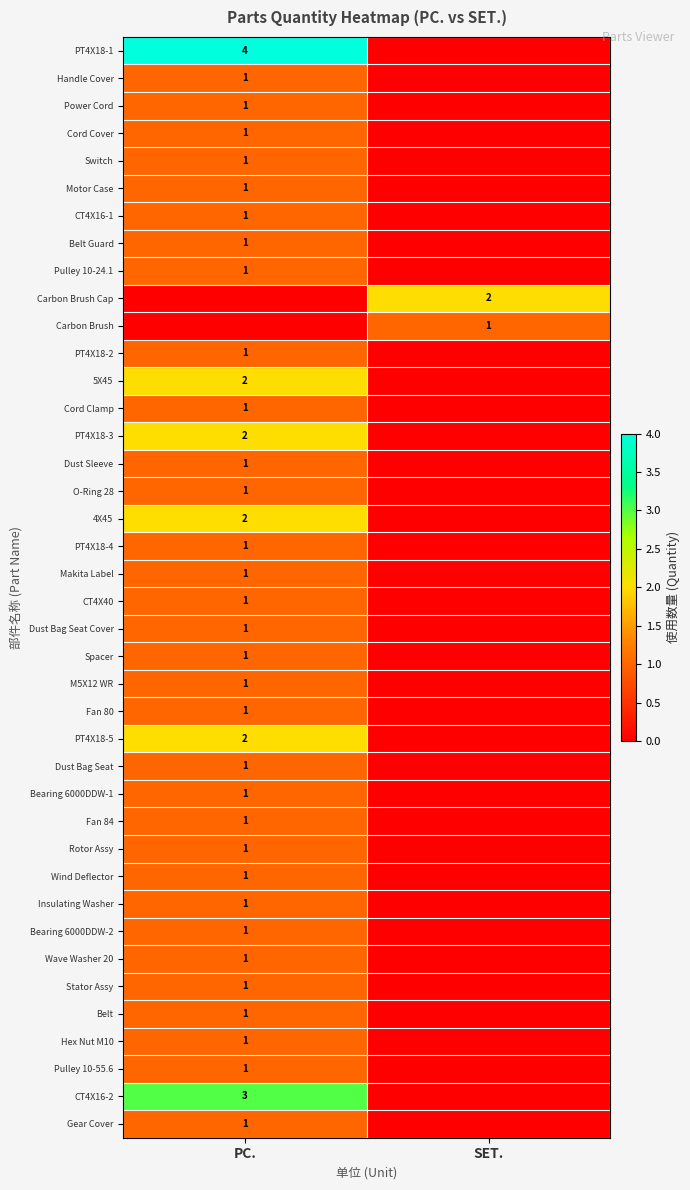

The value of CT4X16-1 at PC. is 1. True or false?

True